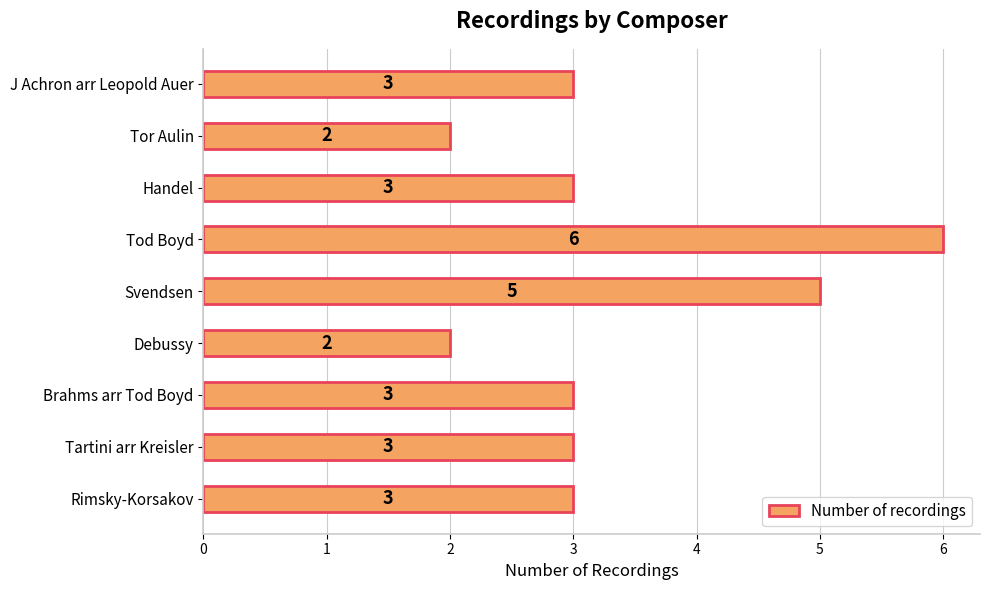

Between Tor Aulin and Handel, which is larger?

Handel